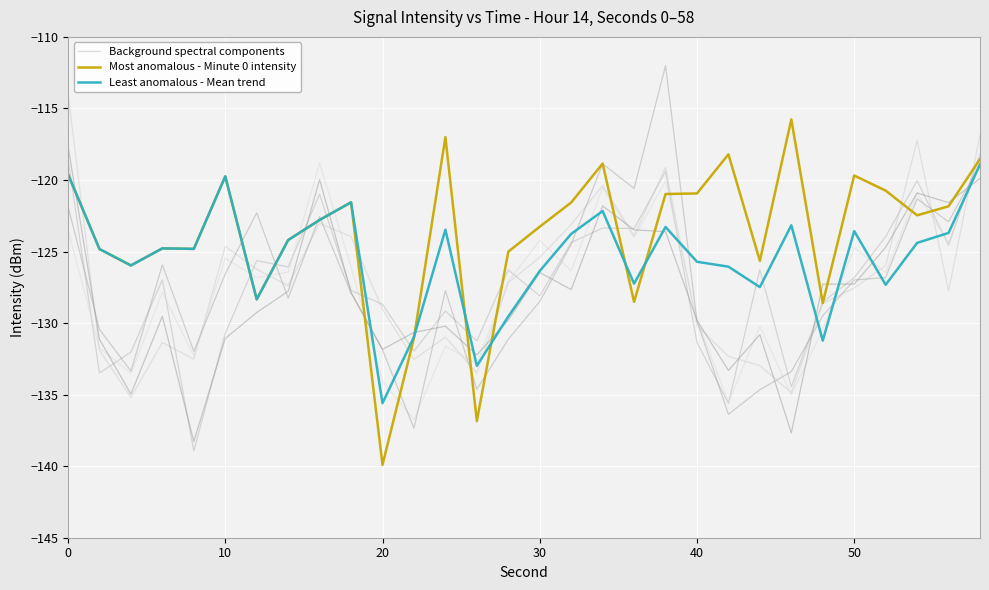

What is the lowest value of the Most anomalous - Minute 0 intensity series?

-139.9